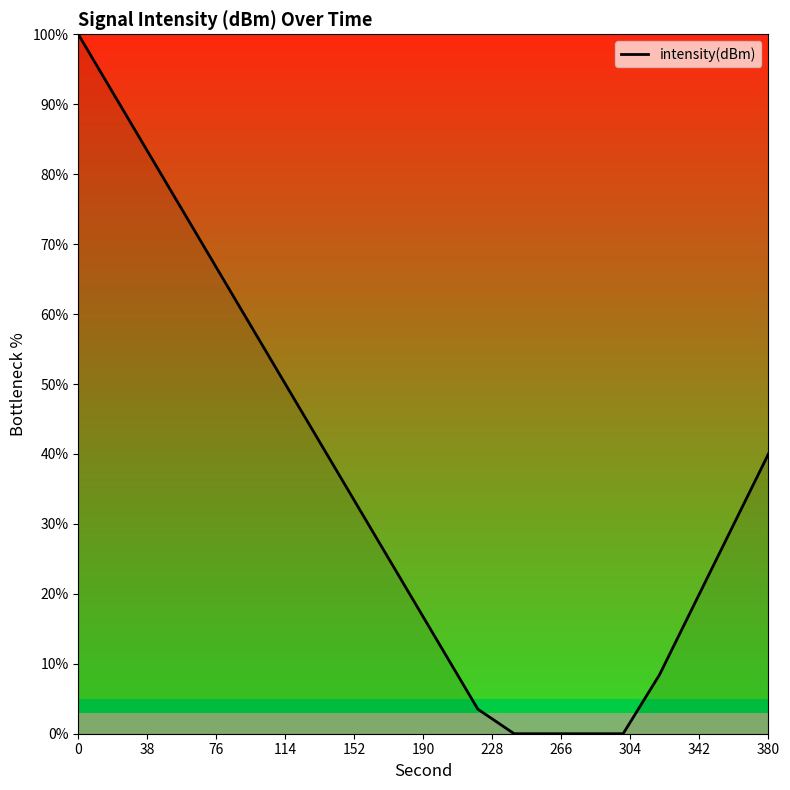

Count the number of data series in this chart.

1